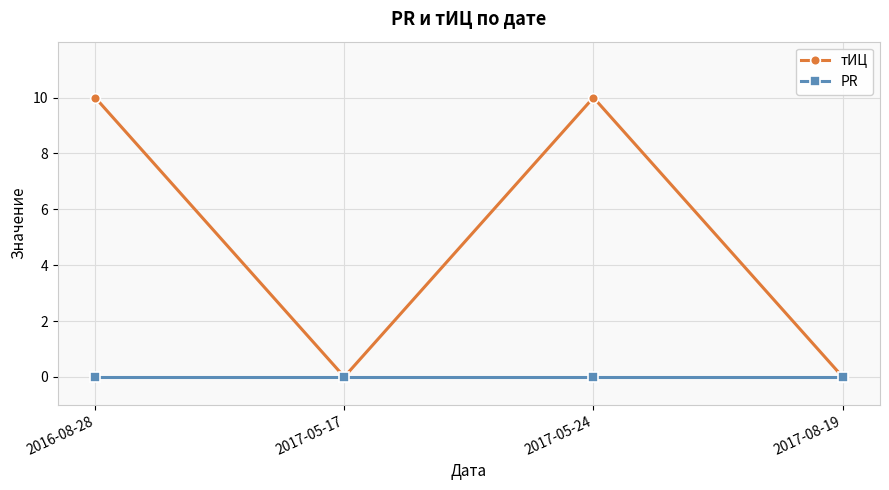

True or false: тИЦ has a value of 10 at 2016-08-28.

True